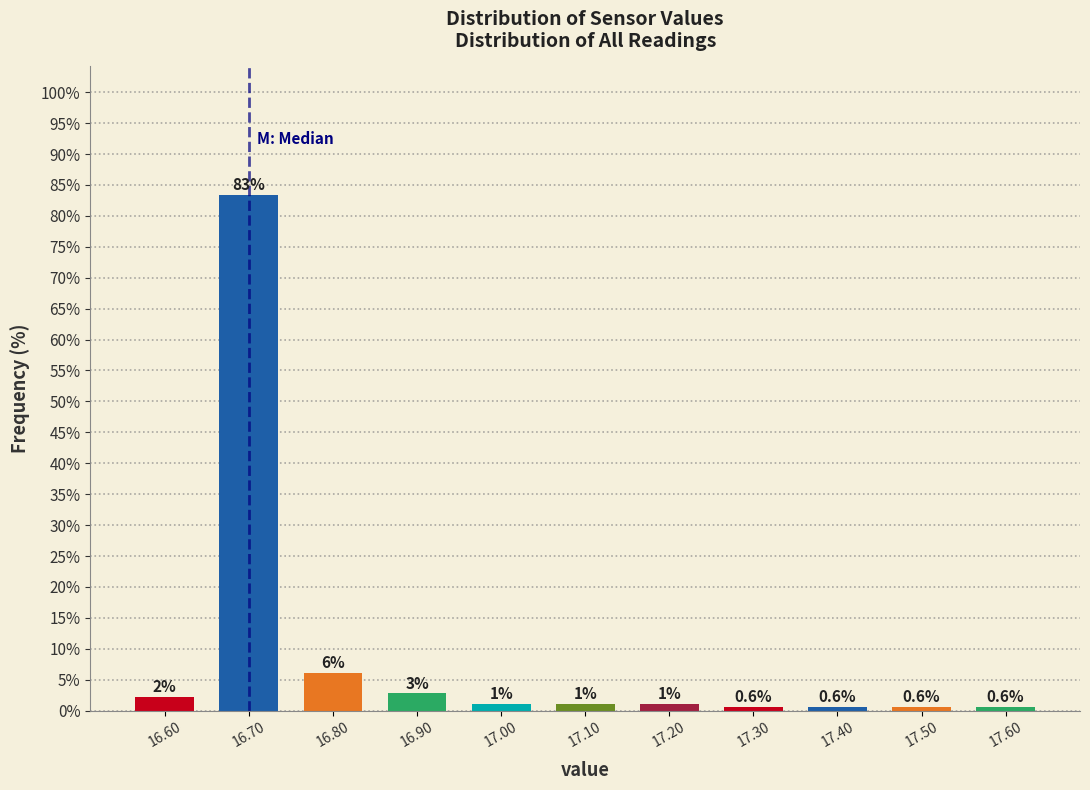

Does the chart contain any negative values?

No